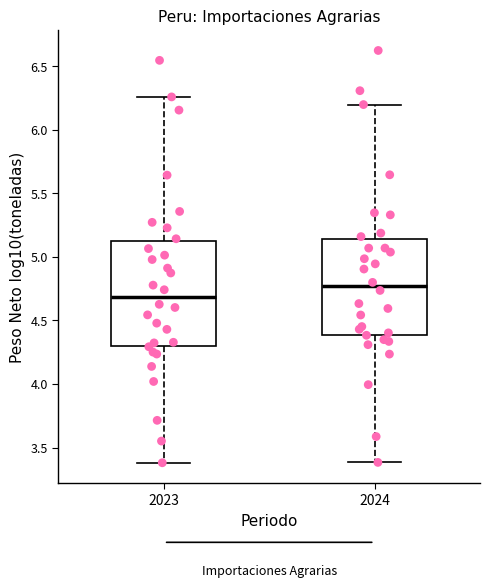

Reading left to right, read every box against the y-axis: the position of its median line, the range the box covers, and the ends of its whiskers. The values are not printed on the chart, so give them approximately, as read against the axis.

2023: median 4.70, box 4.30 to 5.10, whiskers 3.40 to 6.25
2024: median 4.75, box 4.40 to 5.15, whiskers 3.40 to 6.20